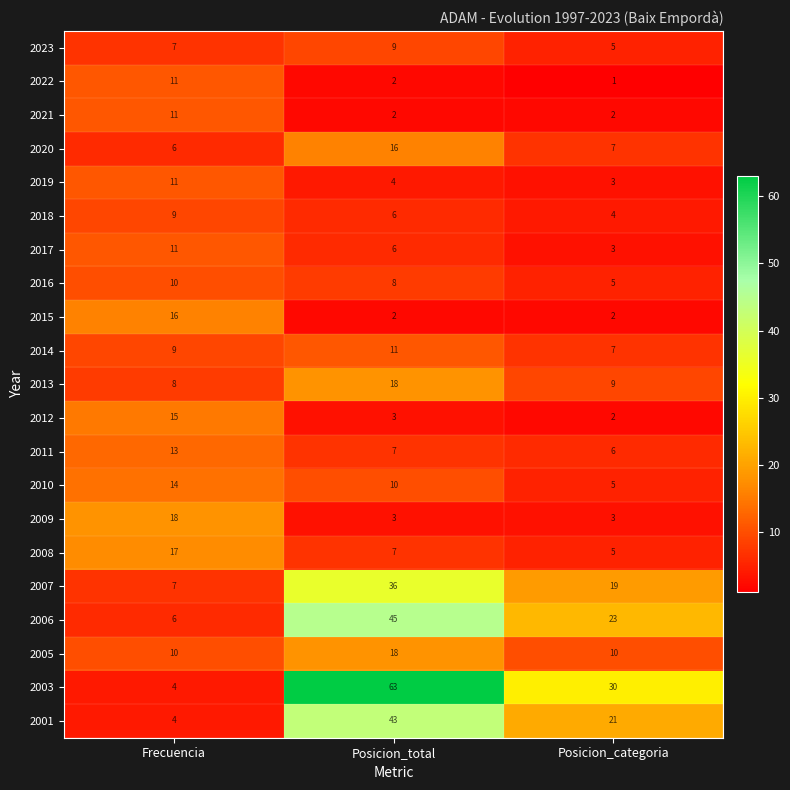

What is the average value of the 2023 series?

7